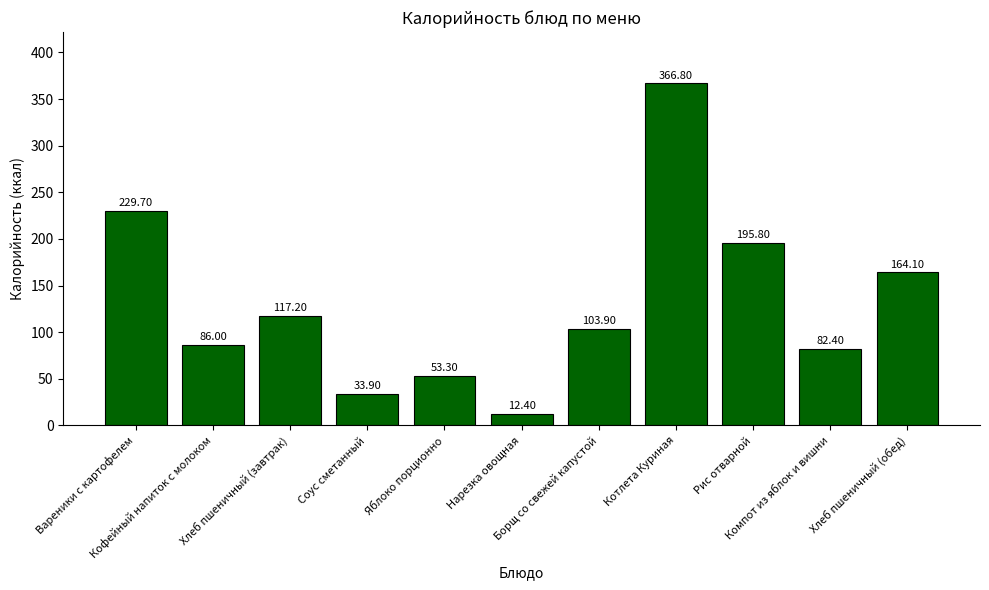

What is the change in value from Нарезка овощная to Котлета Куриная?

+354.4